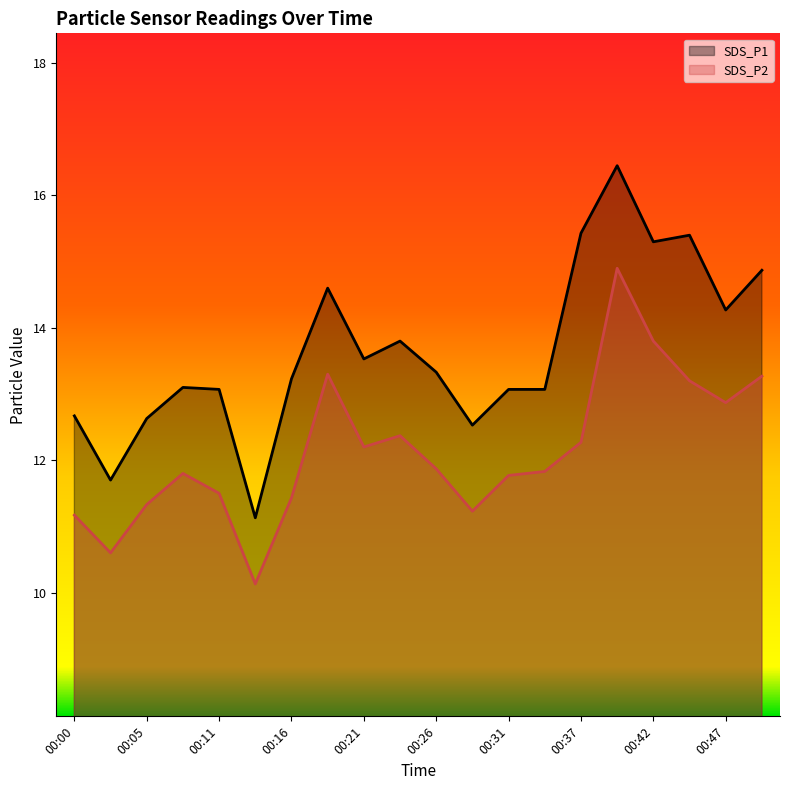

Reading left to right, transcribe all the data shown in this chart.

SDS_P1: 12.7	11.7	12.6	13.1	13.1	11.1	13.2	14.6	13.5	13.8	13.3	12.5	13.1	13.1	15.4	16.4	15.3	15.4	14.3	14.9
SDS_P2: 11.2	10.6	11.3	11.8	11.5	10.1	11.4	13.3	12.2	12.4	11.9	11.2	11.8	11.8	12.3	14.9	13.8	13.2	12.9	13.3